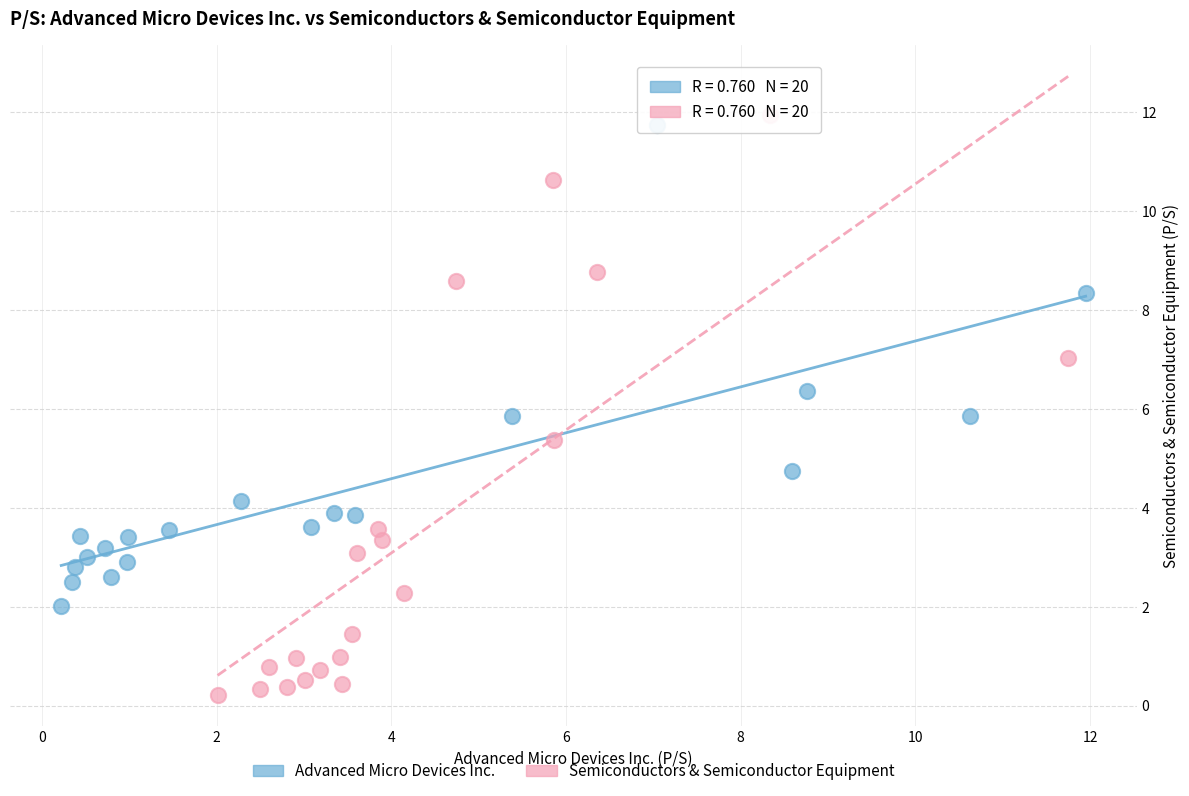

Which series has the largest Y range (max minus min)?

Semiconductors & Semiconductor Equipment